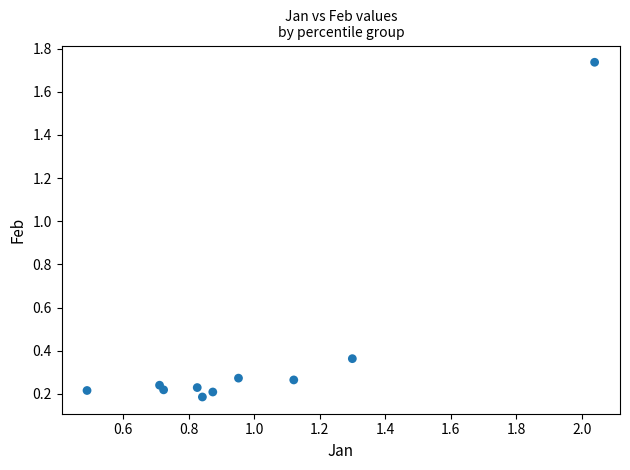

What is the range of X values (max minus min)?

1.5